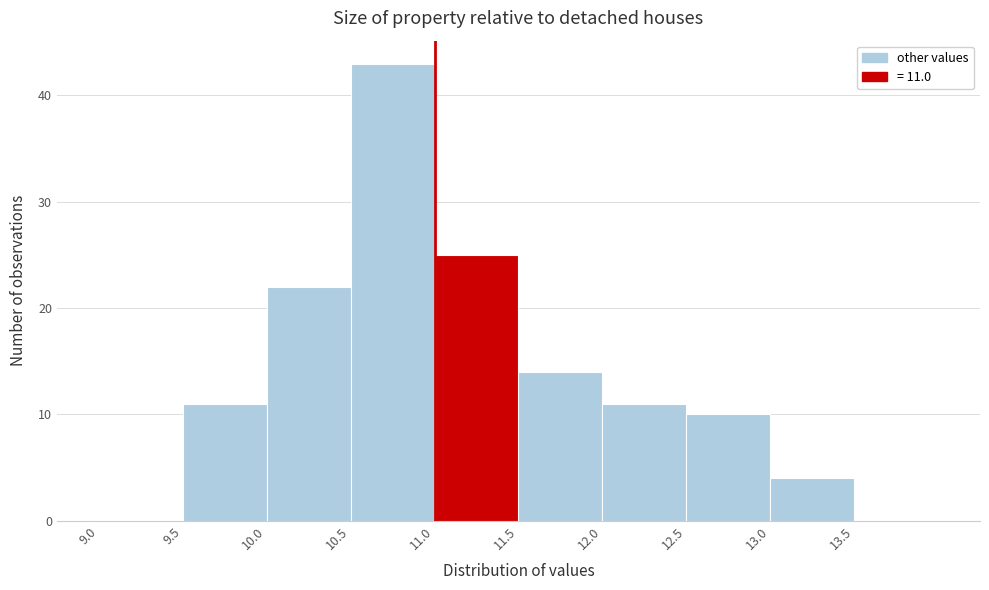

Over which range of the x-axis is the bar tallest?

10.5 to 11.0